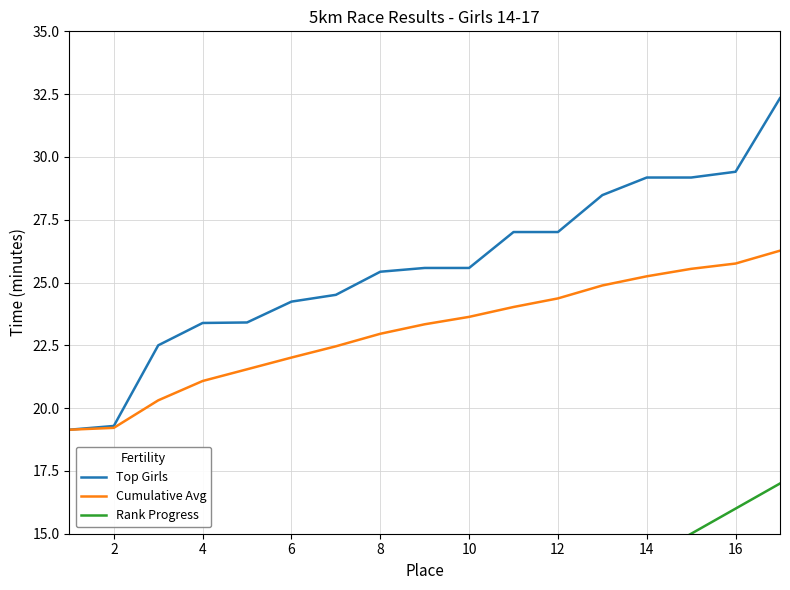

The value of Top Girls at 14 is 29.2. True or false?

True